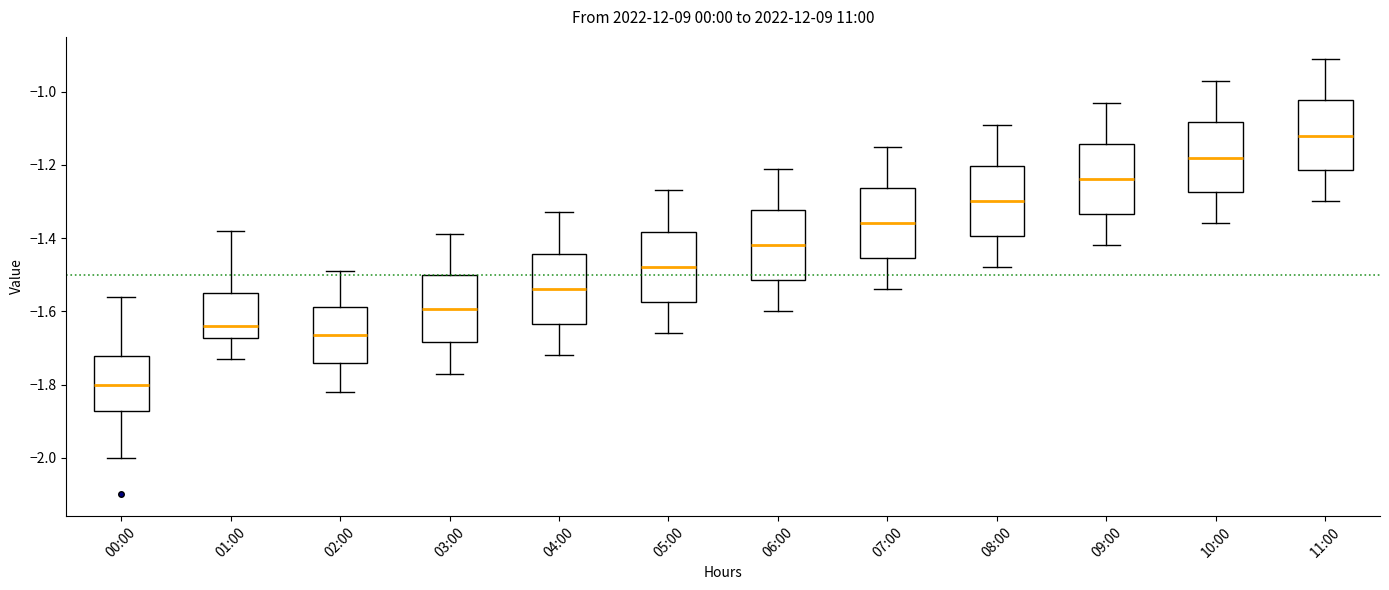

Reading left to right, read every box against the y-axis: the position of its median line, the range the box covers, and the ends of its whiskers. The values are not printed on the chart, so give them approximately, as read against the axis.

00:00: median -1.80, box -1.88 to -1.72, whiskers -2.00 to -1.56
01:00: median -1.64, box -1.68 to -1.54, whiskers -1.72 to -1.38
02:00: median -1.66, box -1.74 to -1.58, whiskers -1.82 to -1.48
03:00: median -1.60, box -1.68 to -1.50, whiskers -1.76 to -1.38
04:00: median -1.54, box -1.64 to -1.44, whiskers -1.72 to -1.32
05:00: median -1.48, box -1.58 to -1.38, whiskers -1.66 to -1.26
06:00: median -1.42, box -1.52 to -1.32, whiskers -1.60 to -1.20
07:00: median -1.36, box -1.46 to -1.26, whiskers -1.54 to -1.14
08:00: median -1.30, box -1.40 to -1.20, whiskers -1.48 to -1.08
09:00: median -1.24, box -1.34 to -1.14, whiskers -1.42 to -1.02
10:00: median -1.18, box -1.28 to -1.08, whiskers -1.36 to -0.96
11:00: median -1.12, box -1.22 to -1.02, whiskers -1.30 to -0.90